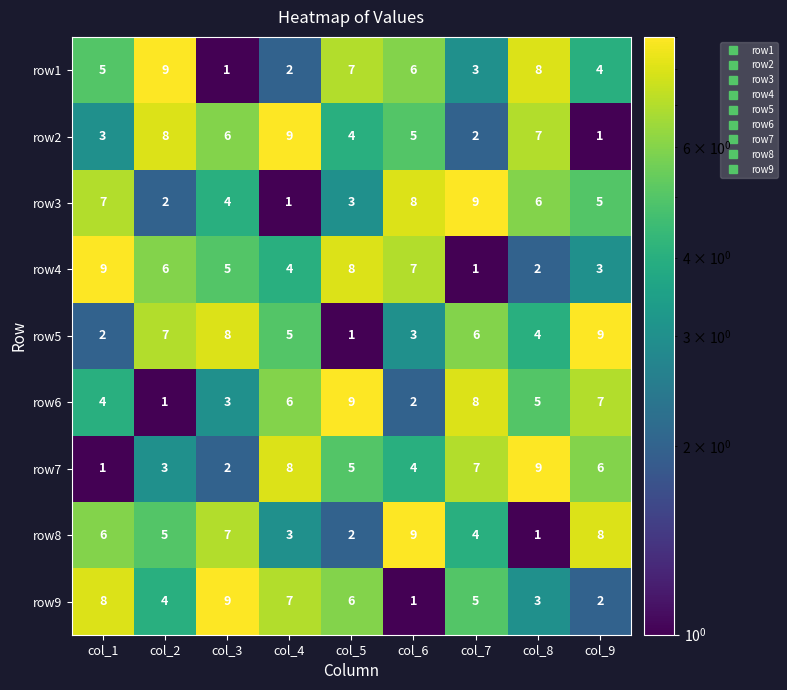

At how many categories does at least one series exceed 4?

9